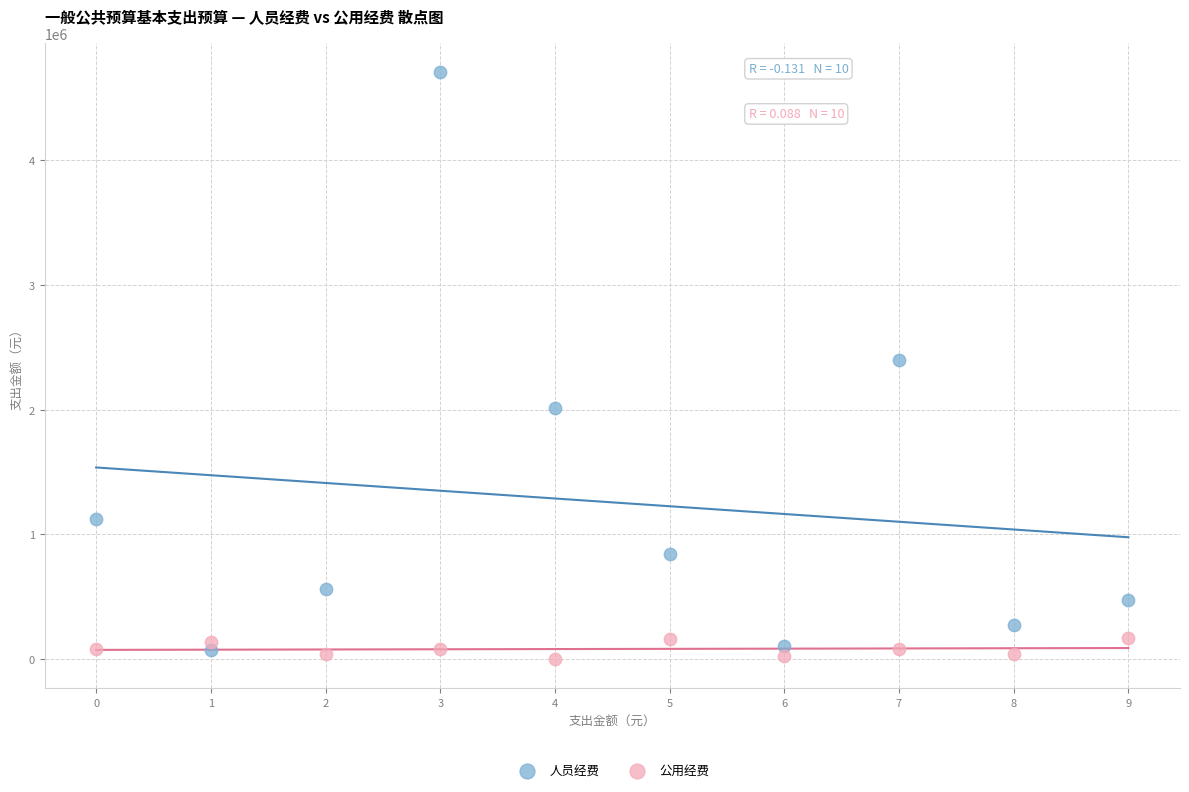

What are all the series names shown in the legend?

人员经费, 公用经费